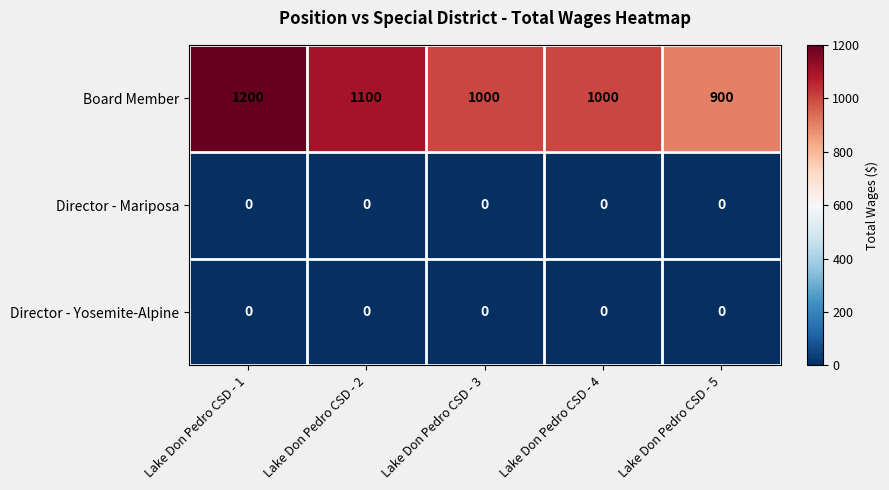

What is the total value across all series at Lake Don Pedro CSD - 2?

1100